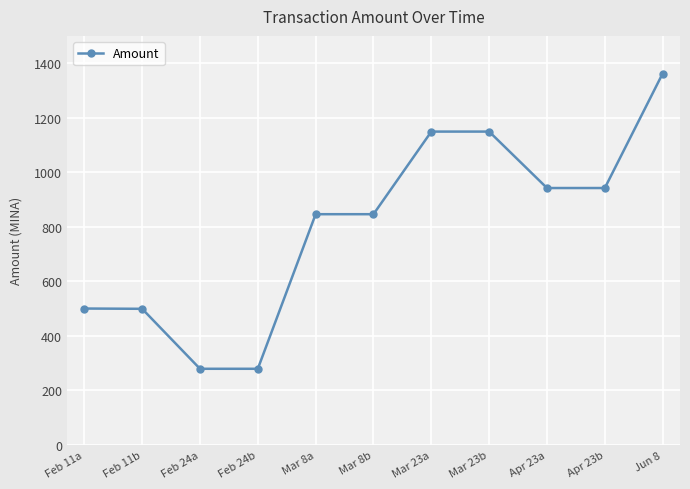

At which category does the chart reach its peak across all series?

Jun 8